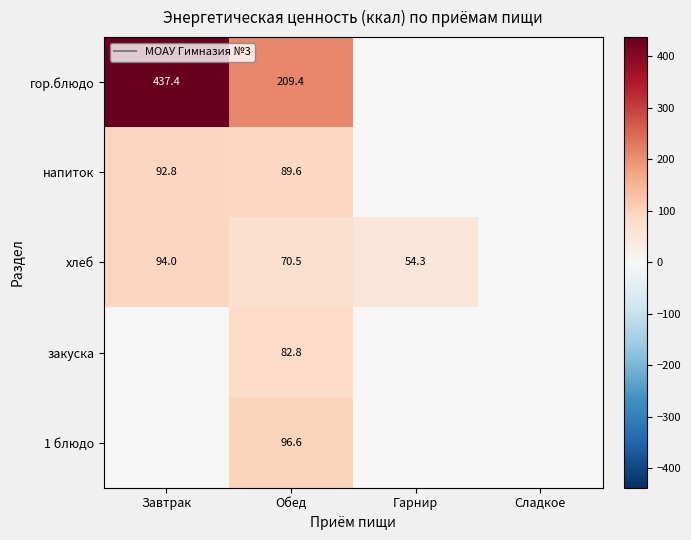

The value of хлеб at Завтрак is 94.0. True or false?

True